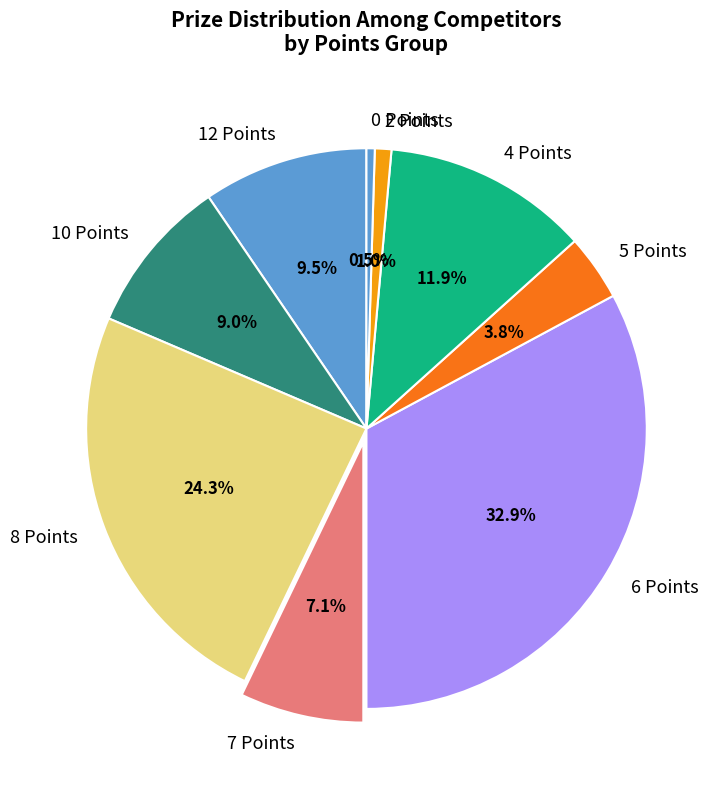

Approximately how many times larger is the value at 10 Points compared to 4 Points?

0.8